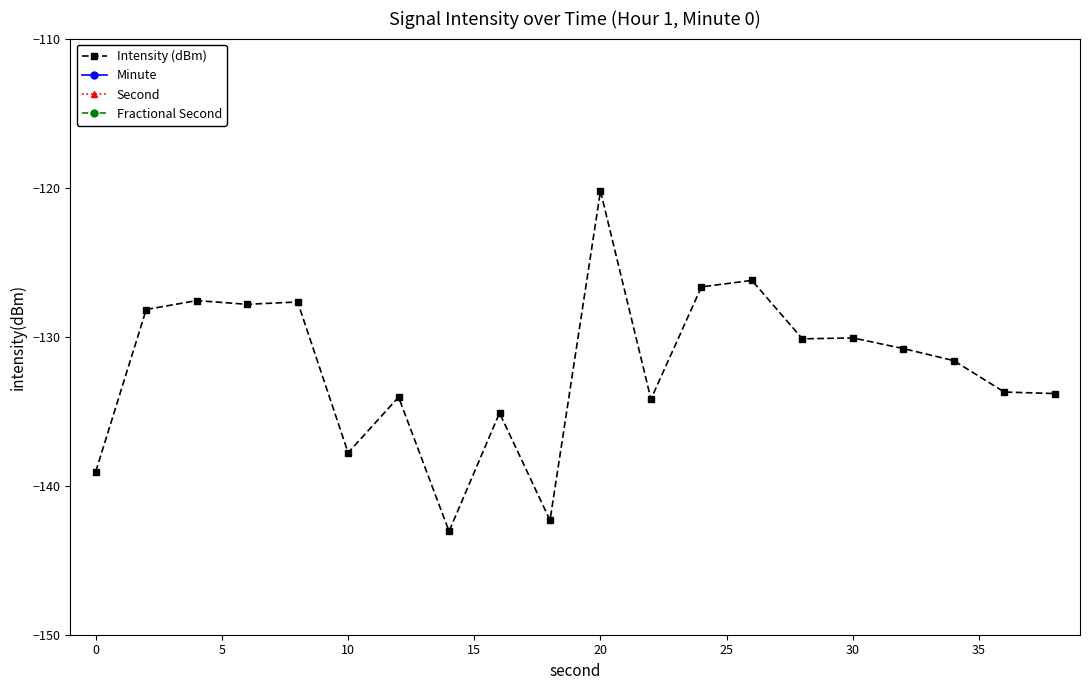

The Intensity (dBm) series shows -54.6 at 20. True or false?

False